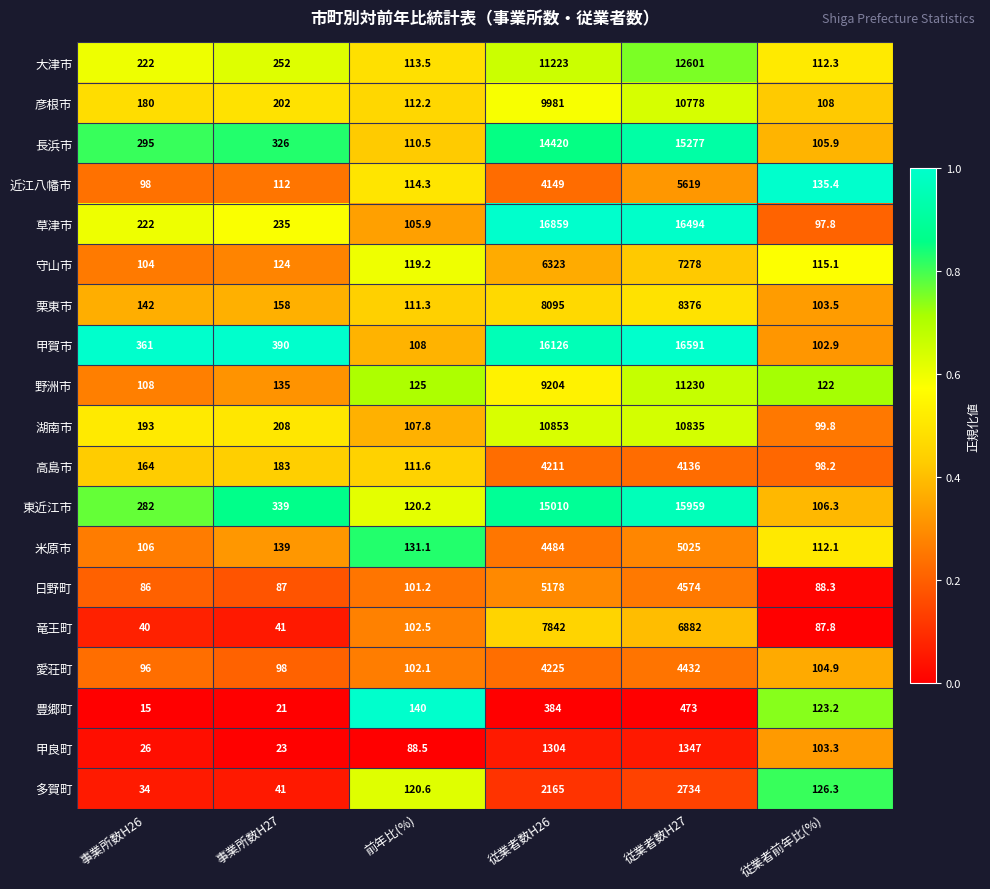

What is the sum of the 近江八幡市 values at 事業所数H27 and 事業所数H26?

210.0